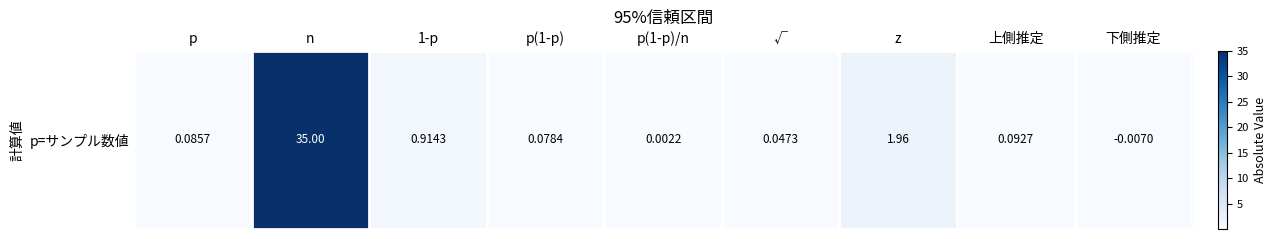

Count the number of categories in the chart.

9